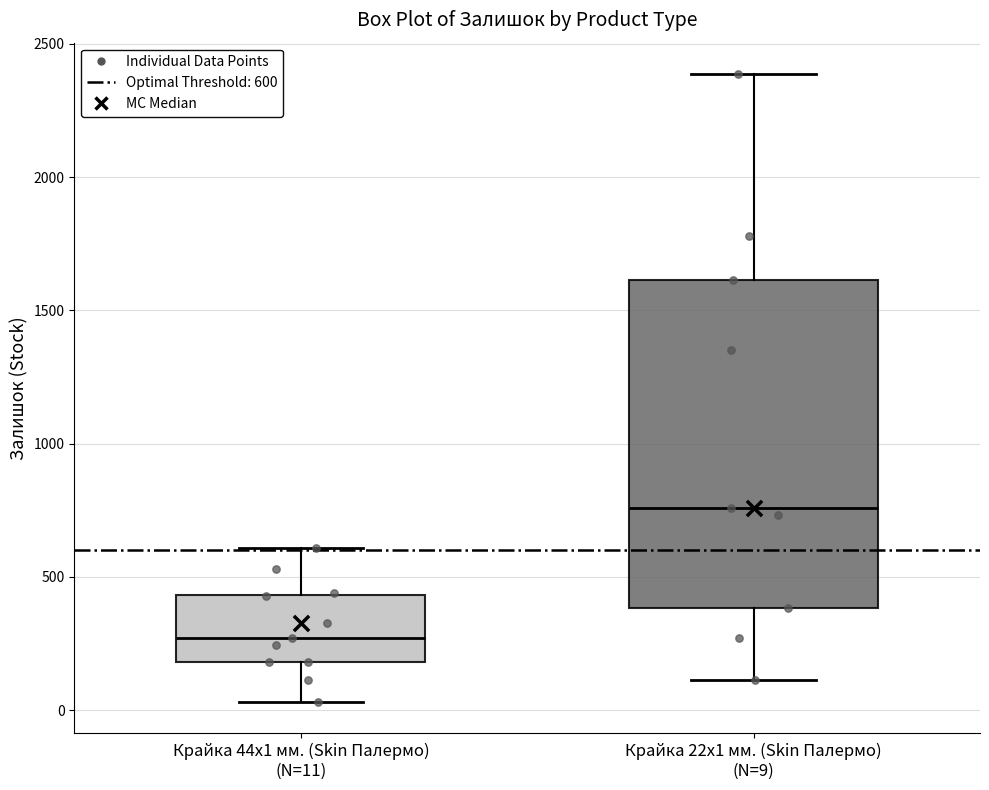

Which box is the tallest, from its lower edge to its upper edge?

Крайка 22x1 мм. (Skin Палермо) (N=9)